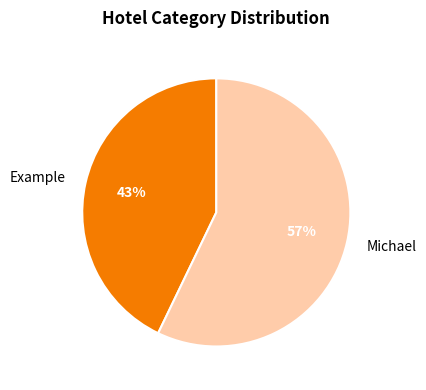

To the nearest percent, what portion does Michael represent?

57%